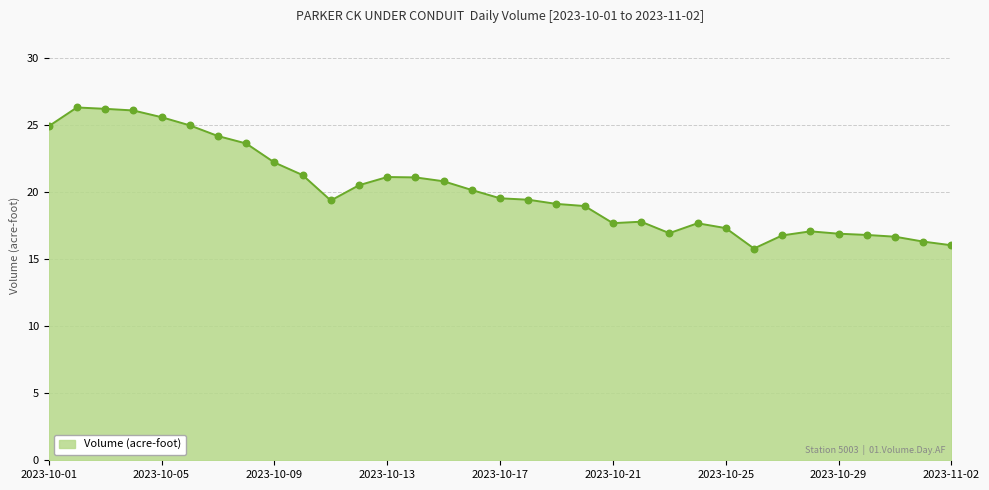

What is the maximum value shown in the chart?

26.3